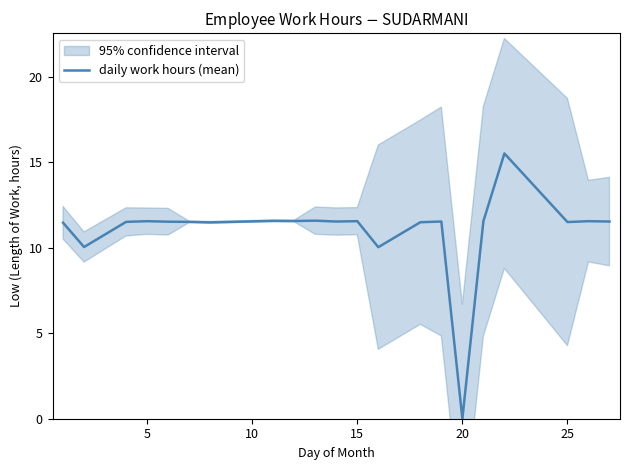

How many data points are less than 11?

3